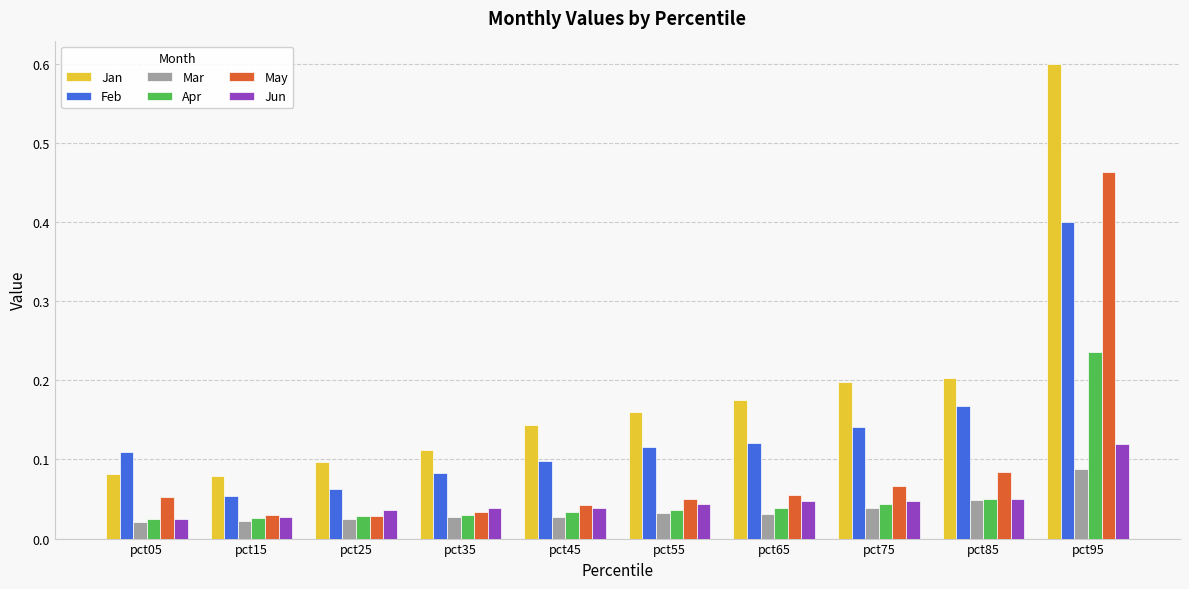

At which category is the sum across all series the highest?

pct95